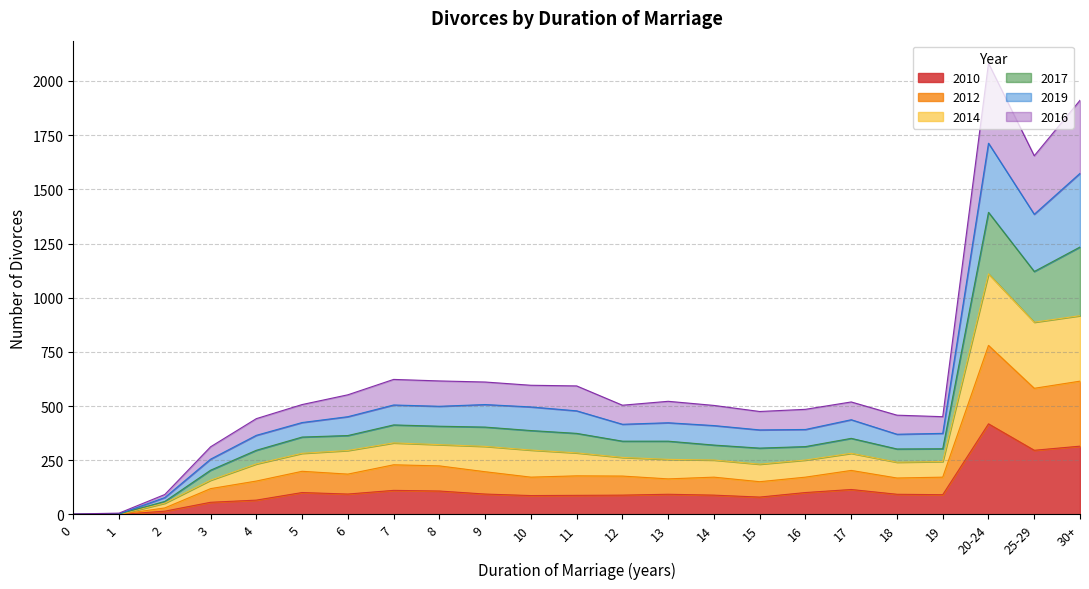

At how many categories does at least one series exceed 951?

3